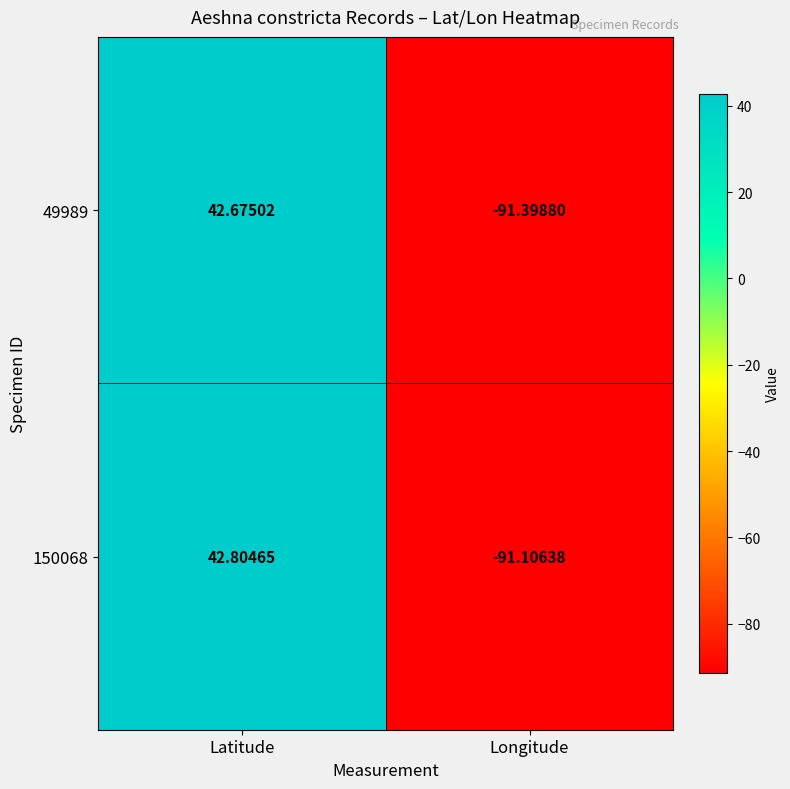

Which series has the largest range (max minus min)?

49989